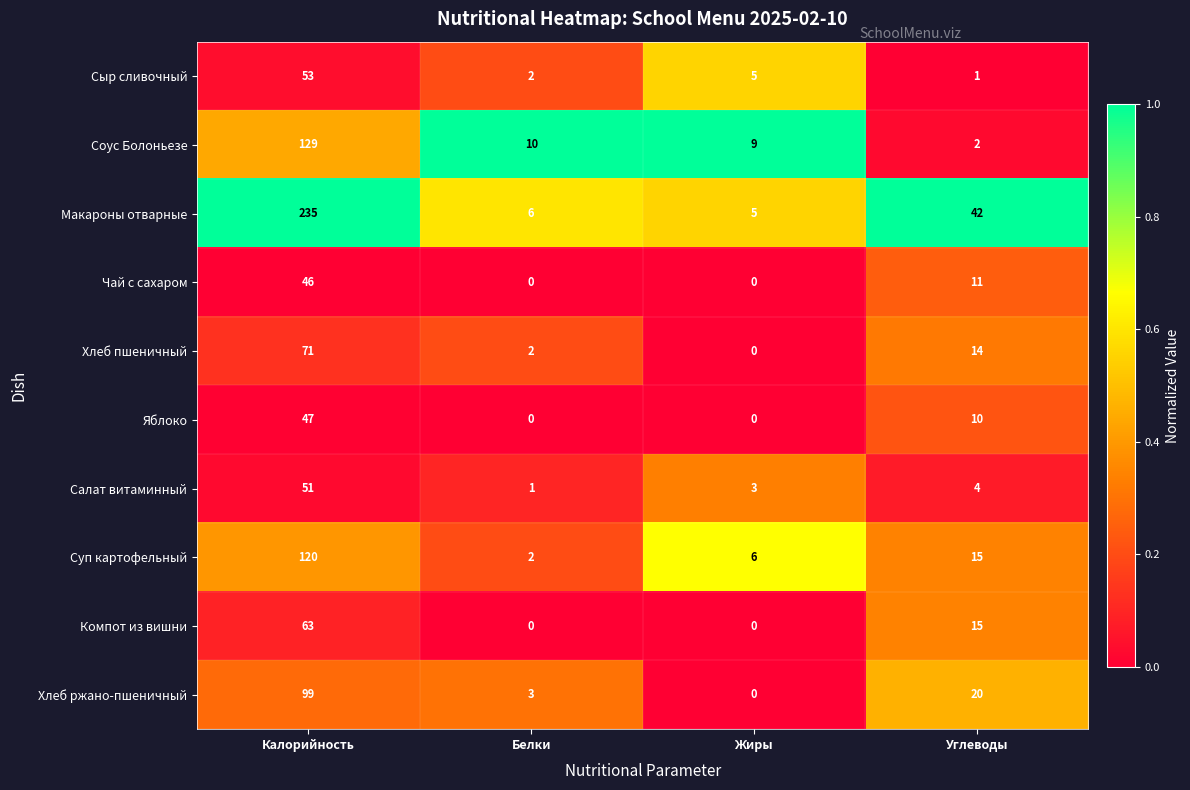

Rank the series by their maximum value, from highest to lowest.

Макароны отварные, Соус Болоньезе, Суп картофельный, Хлеб ржано-пшеничный, Хлеб пшеничный, Компот из вишни, Сыр сливочный, Салат витаминный, Яблоко, Чай с сахаром